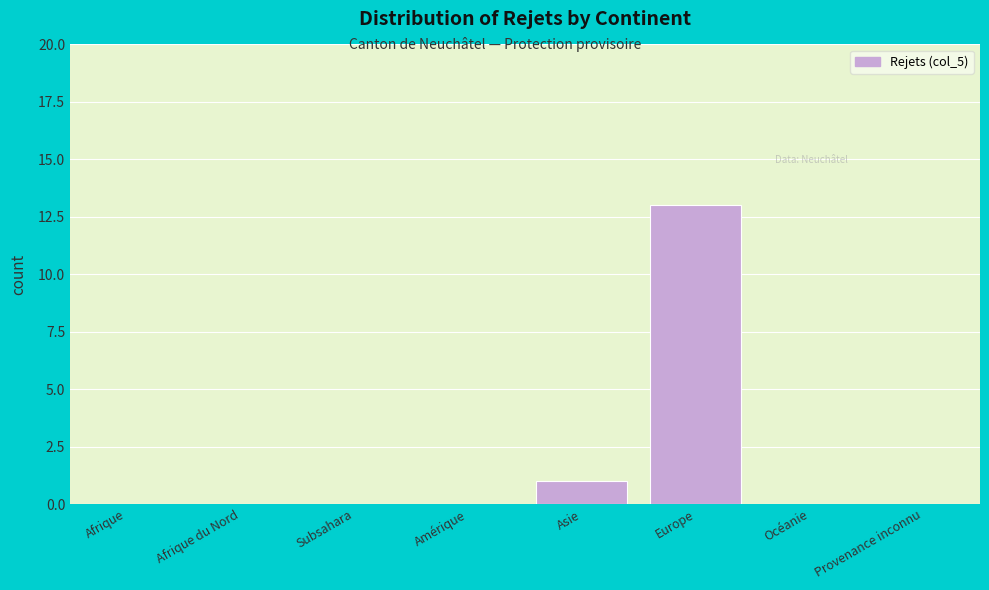

Reading left to right, transcribe all the data shown in this chart.

Afrique=0	Afrique du Nord=0	Subsahara=0	Amérique=0	Asie=1	Europe=13	Océanie=0	Provenance inconnu=0